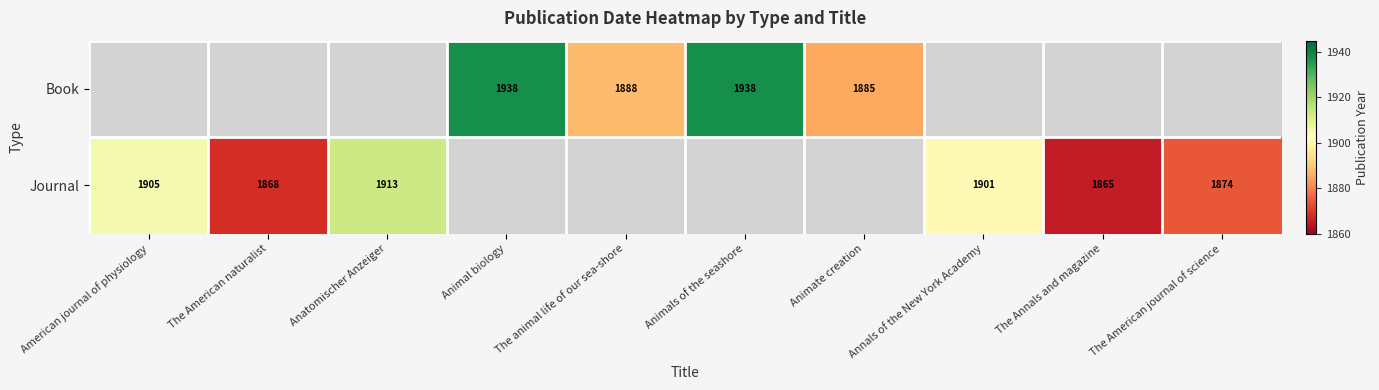

Which label corresponds to the smallest value in the chart?

The Annals and magazine